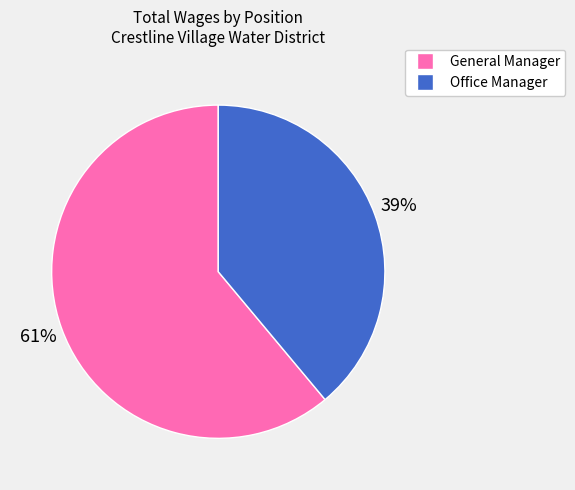

To the nearest percent, what is the combined percentage of General Manager and Office Manager?

100%